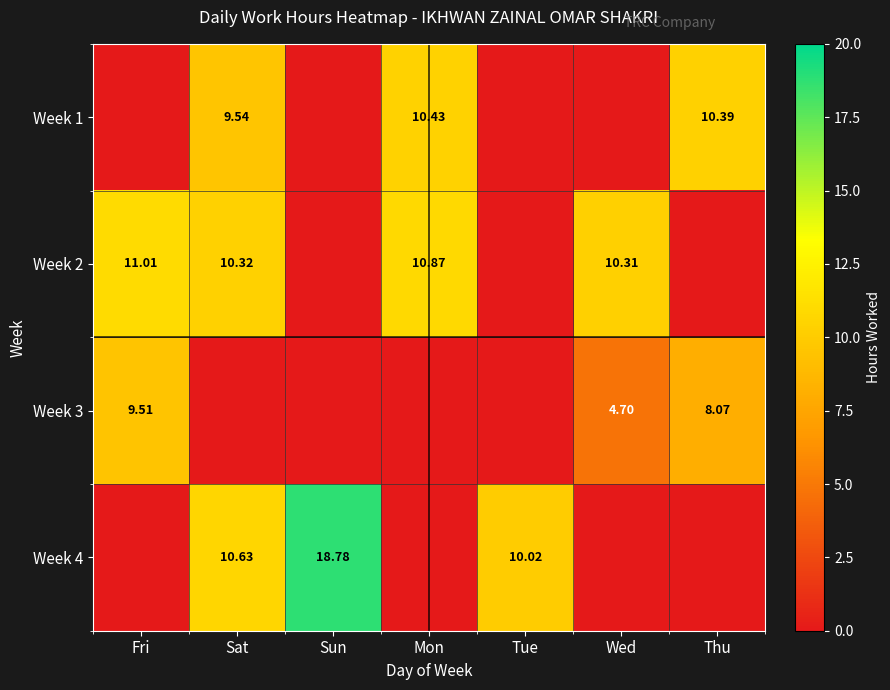

Rank the series by their maximum value, from lowest to highest.

Week 3, Week 1, Week 2, Week 4